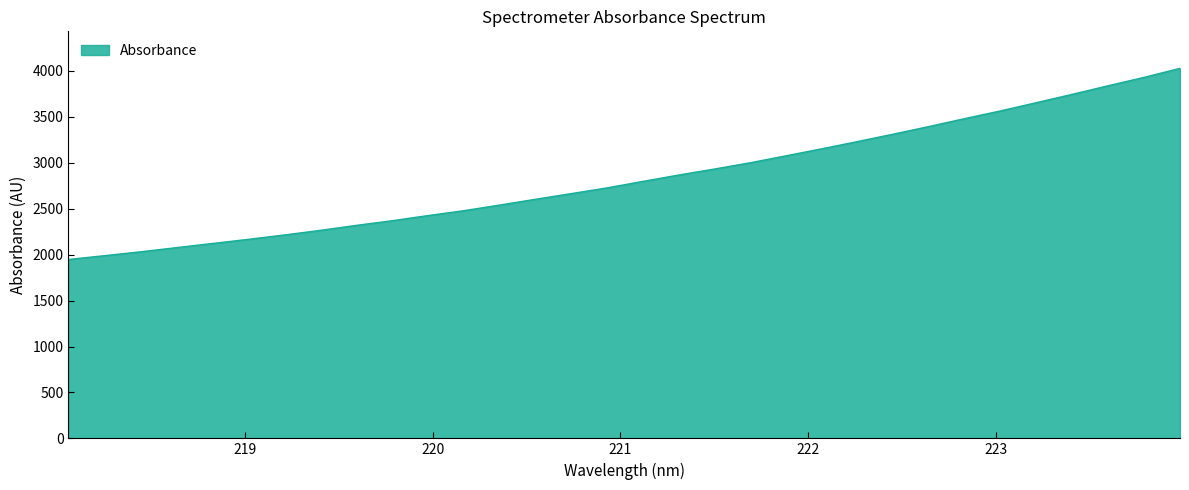

What is the smallest value displayed?

1947.5